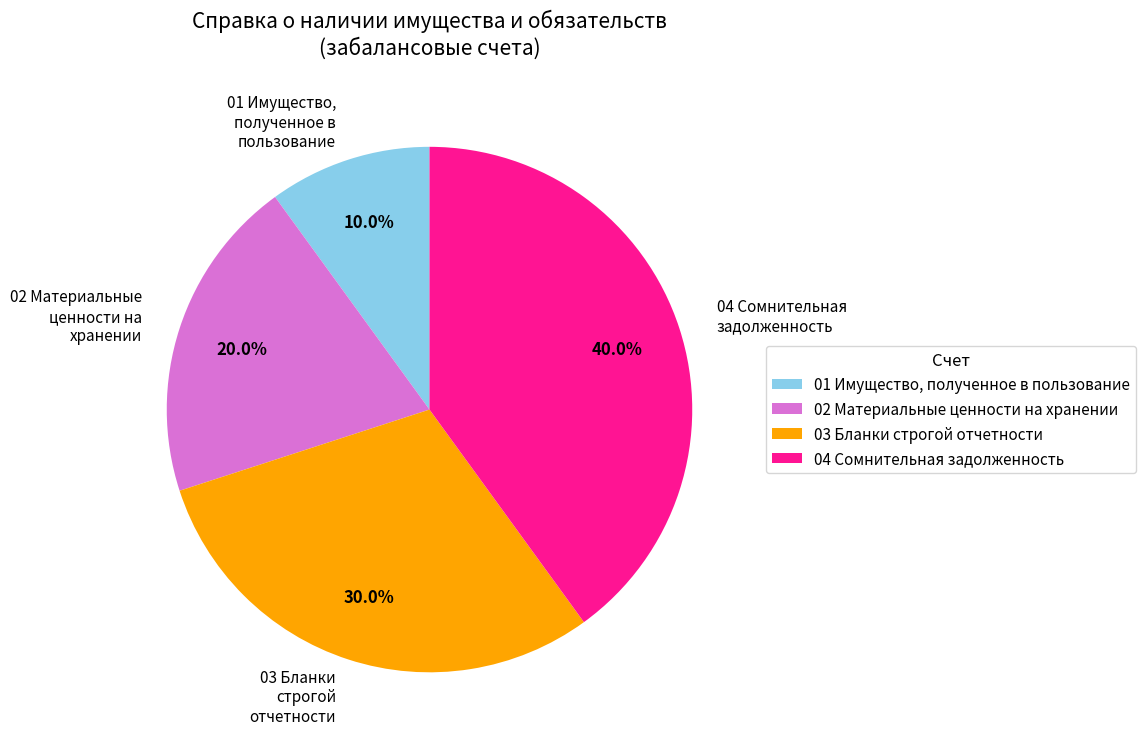

Does any single category account for the majority?

No